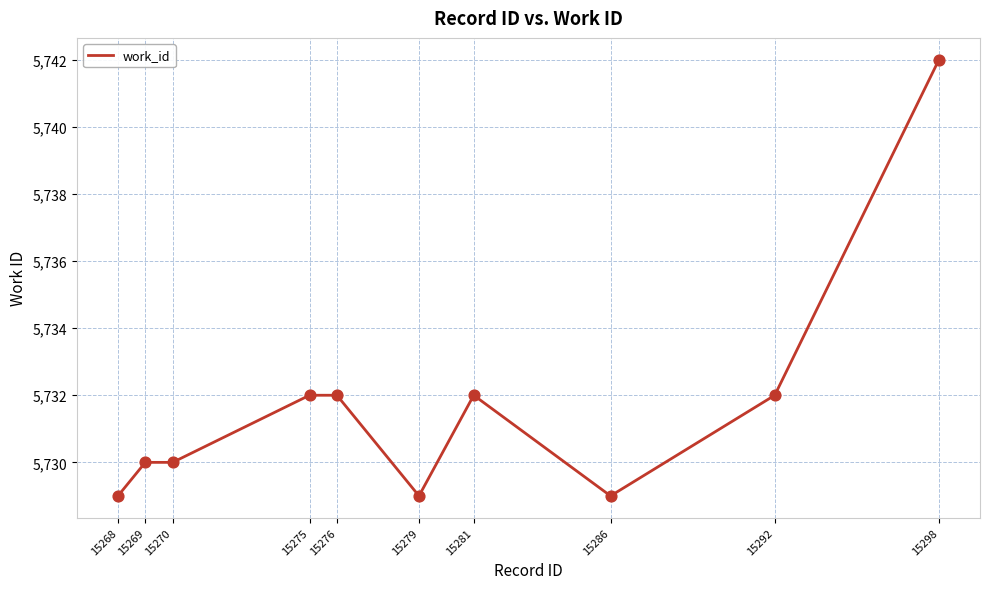

Between 15286 and 15292, which is larger?

15292